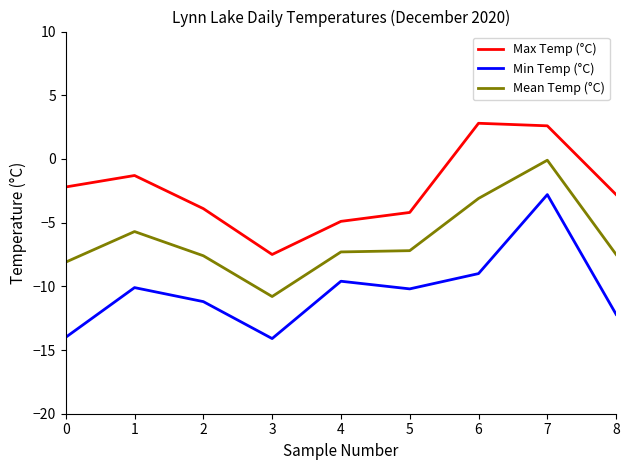

Rank the series at 2 from lowest to highest value.

Min Temp (°C), Mean Temp (°C), Max Temp (°C)